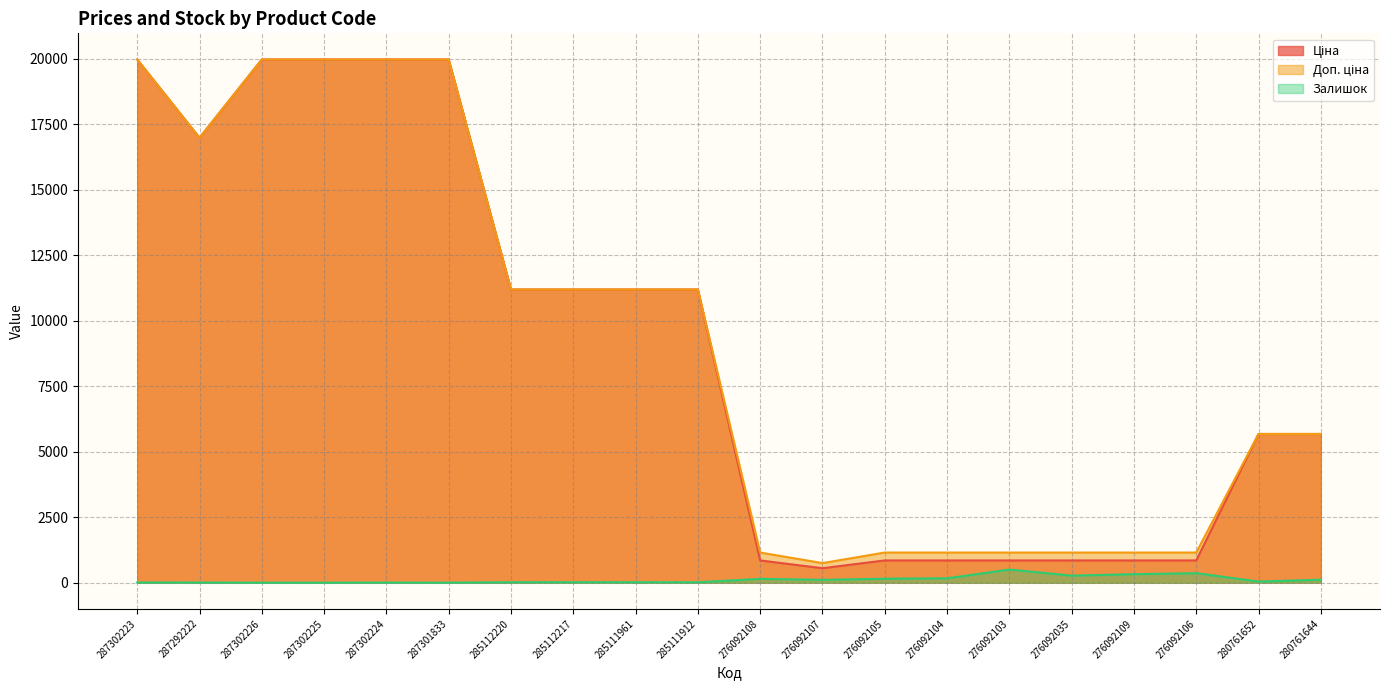

What is the difference between the maximum and minimum values in the Доп. ціна series?

19217.2